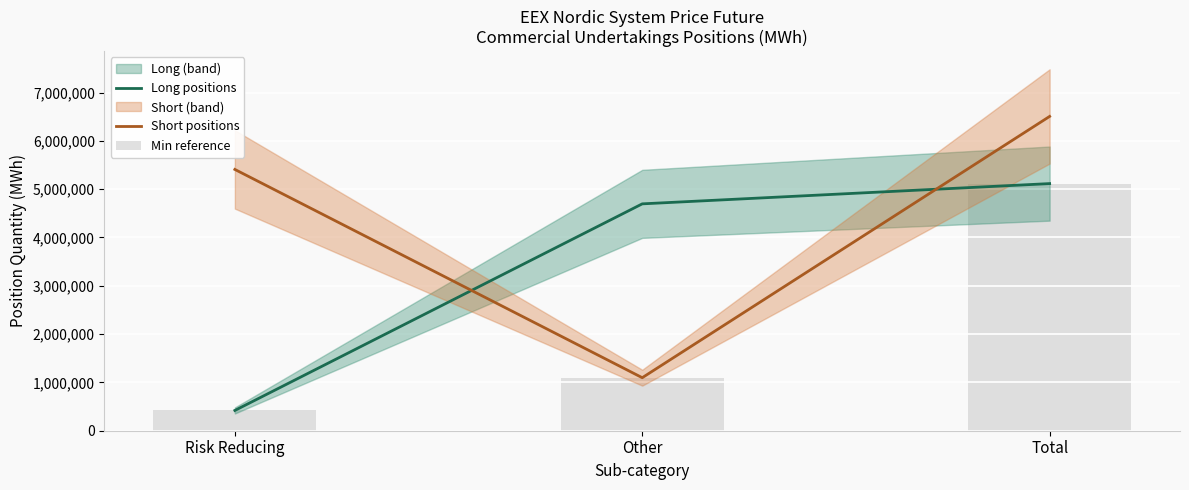

Which category has the lowest value across all series?

Risk Reducing